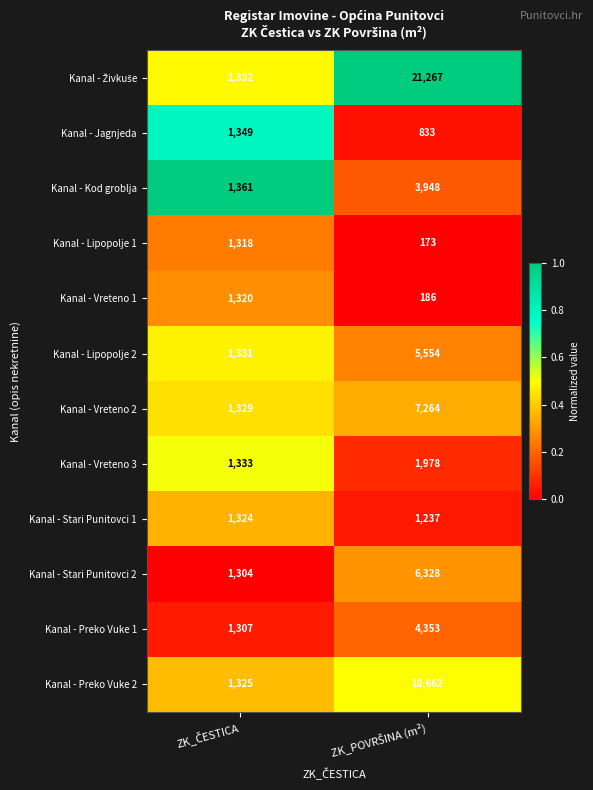

What is the difference between the maximum and minimum values in the Kanal - Vreteno 2 series?

5935